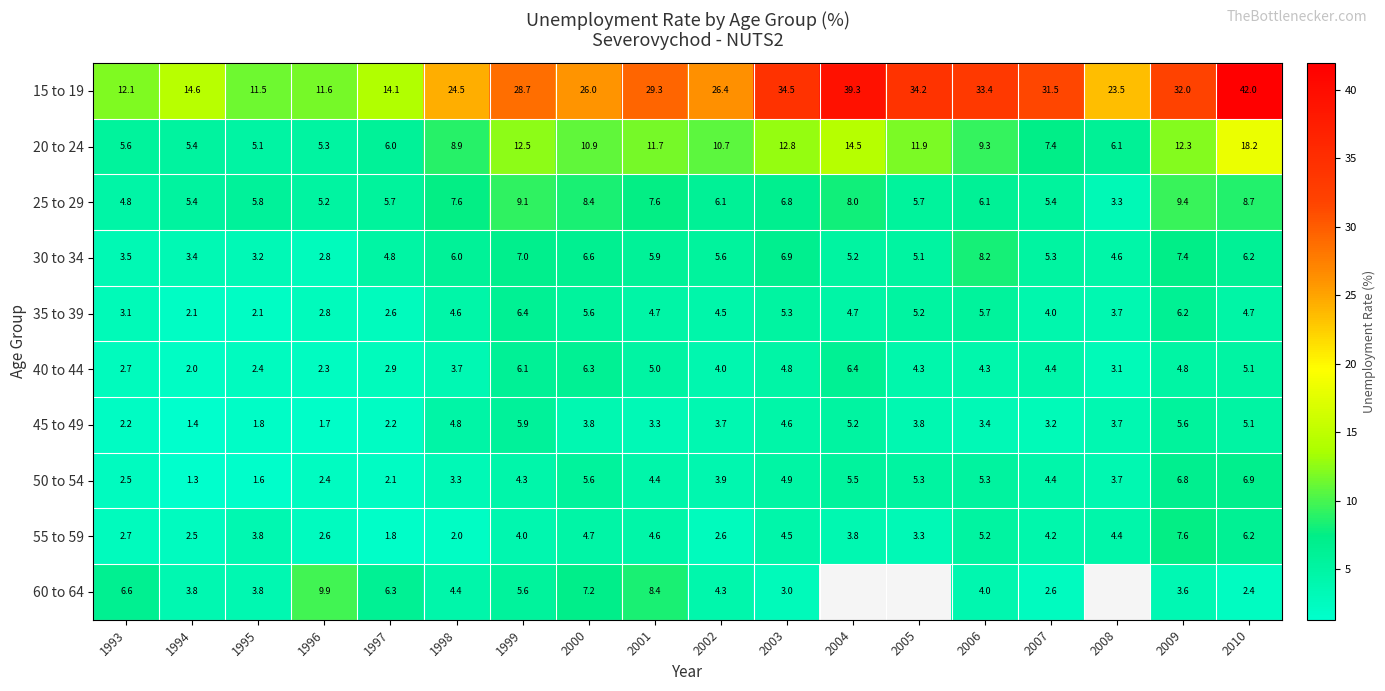

At which category is the sum across all series the highest?

2010